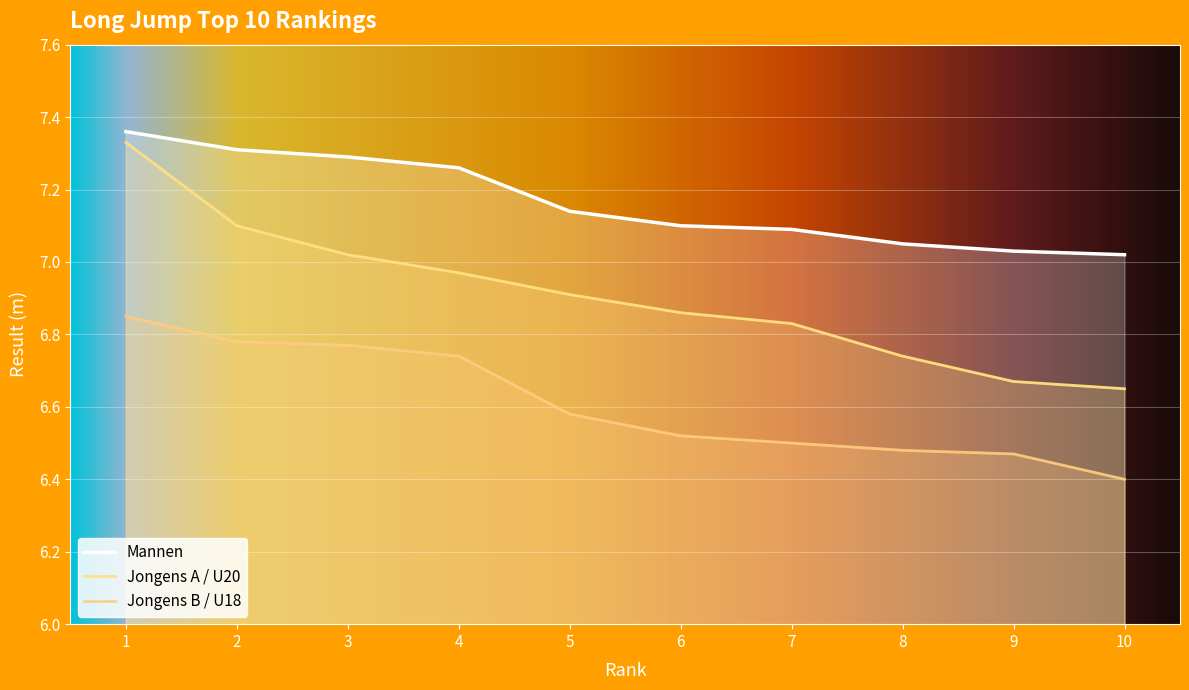

What is the difference between the Jongens A / U20 values at 3 and 9?

0.3